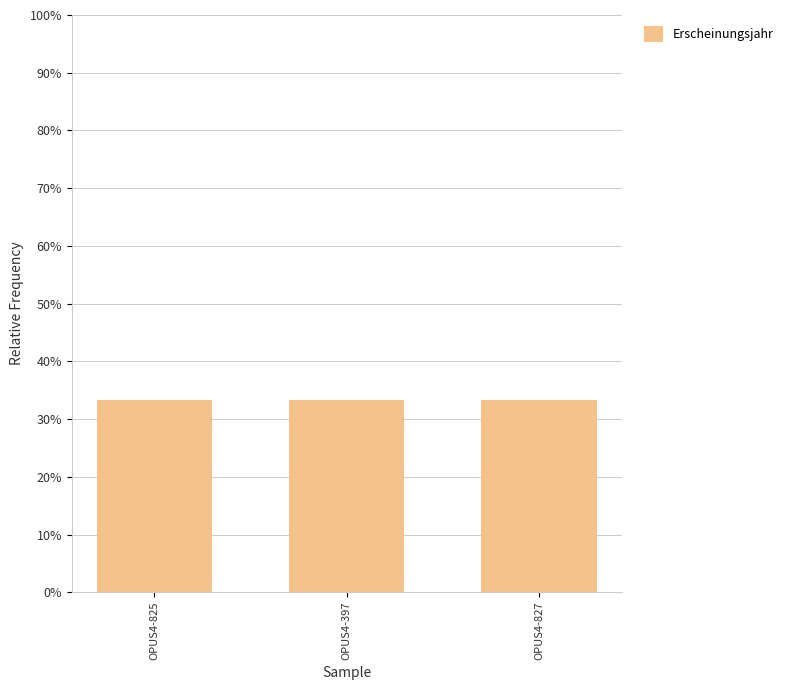

True or false: the data shows 33.3 at OPUS4-825.

True